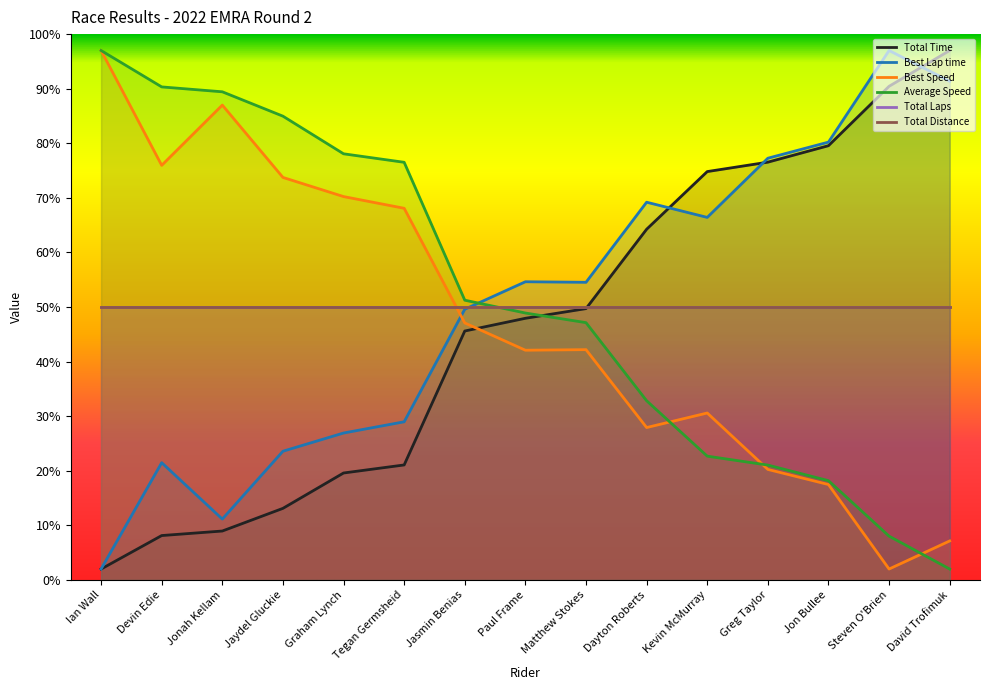

Reading left to right, extract all data points from this chart.

Total Time: Ian Wall=2.0	Devin Edie=8.1	Jonah Kellam=9.0	Jaydel Gluckie=13.1	Graham Lynch=19.6	Tegan Germsheid=21.1	Jasmin Benias=45.6	Paul Frame=47.9	Matthew Stokes=49.7	Dayton Roberts=64.2	Kevin McMurray=74.8	Greg Taylor=76.5	Jon Bullee=79.6	Steven O'Brien=90.4	David Trofimuk=97.0
Best Lap time: Ian Wall=2.0	Devin Edie=21.5	Jonah Kellam=11.2	Jaydel Gluckie=23.6	Graham Lynch=26.9	Tegan Germsheid=29.0	Jasmin Benias=49.6	Paul Frame=54.6	Matthew Stokes=54.5	Dayton Roberts=69.2	Kevin McMurray=66.4	Greg Taylor=77.3	Jon Bullee=80.2	Steven O'Brien=97.0	David Trofimuk=91.4
Best Speed: Ian Wall=97.0	Devin Edie=76.0	Jonah Kellam=87.0	Jaydel Gluckie=73.7	Graham Lynch=70.2	Tegan Germsheid=68.1	Jasmin Benias=47.1	Paul Frame=42.1	Matthew Stokes=42.2	Dayton Roberts=27.9	Kevin McMurray=30.6	Greg Taylor=20.3	Jon Bullee=17.5	Steven O'Brien=2.0	David Trofimuk=7.1
Average Speed: Ian Wall=97.0	Devin Edie=90.3	Jonah Kellam=89.4	Jaydel Gluckie=85.0	Graham Lynch=78.1	Tegan Germsheid=76.5	Jasmin Benias=51.3	Paul Frame=48.9	Matthew Stokes=47.1	Dayton Roberts=32.8	Kevin McMurray=22.7	Greg Taylor=21.0	Jon Bullee=18.2	Steven O'Brien=8.0	David Trofimuk=2.0